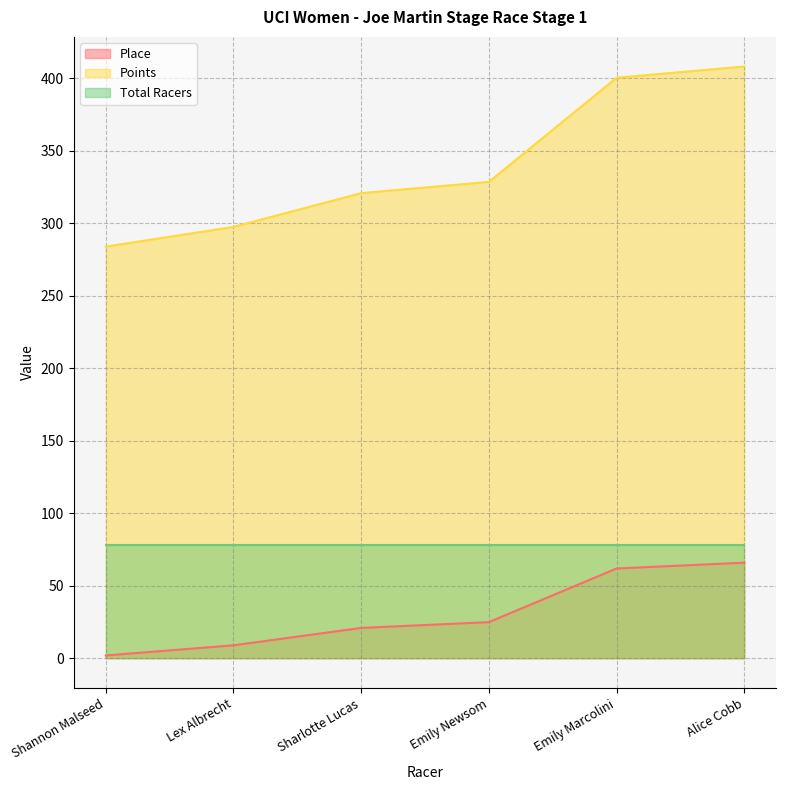

Between Shannon Malseed and Emily Newsom, which series saw the biggest shift?

Points